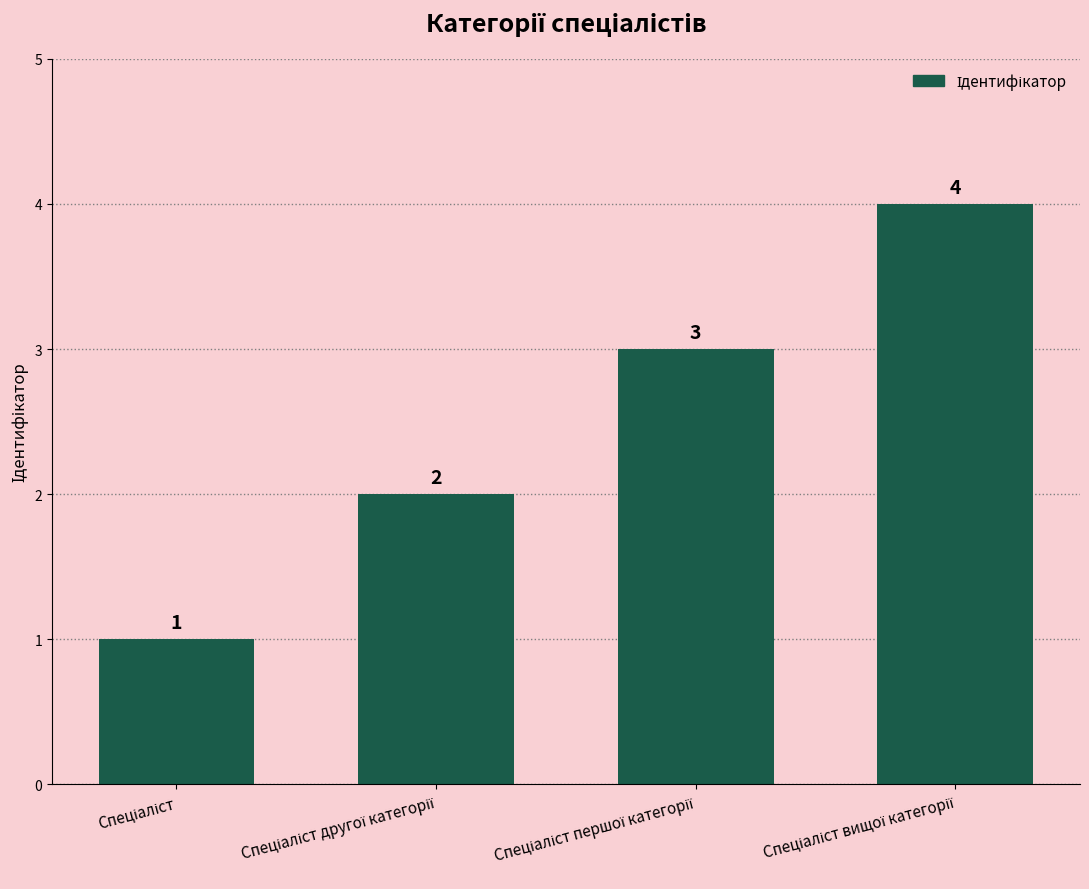

What is the greatest value displayed?

4